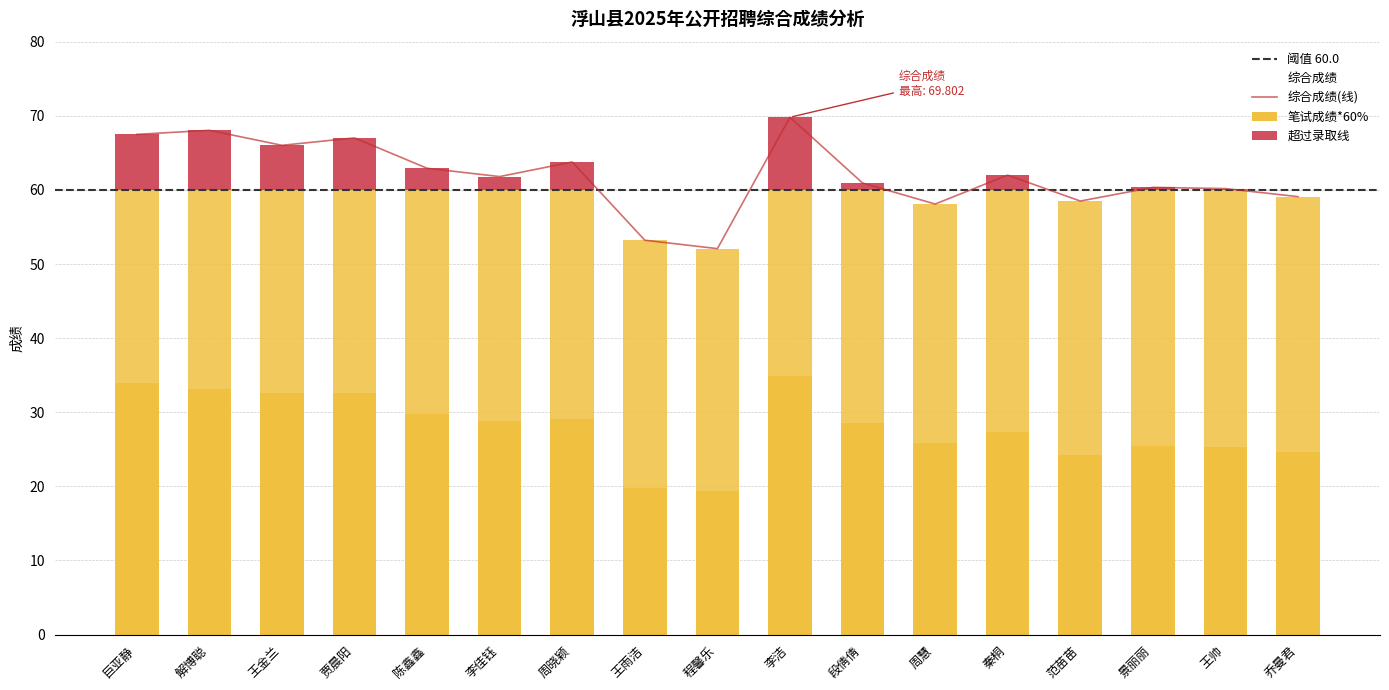

What is the difference between the maximum and minimum values in the 综合成绩 series?

17.7